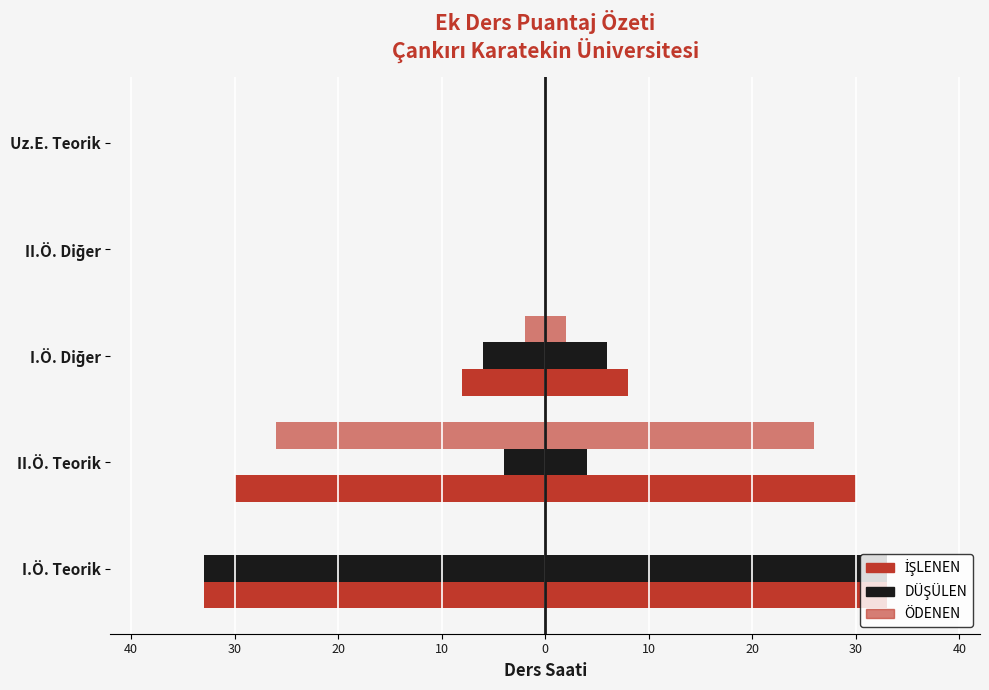

Are the bars horizontal?

Yes